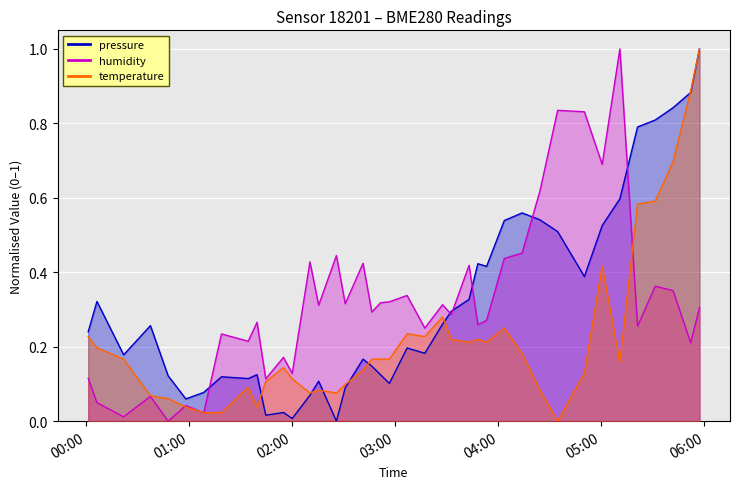

True or false: temperature has a value of 0.3 at 2022-07-05T05:21:02.

False